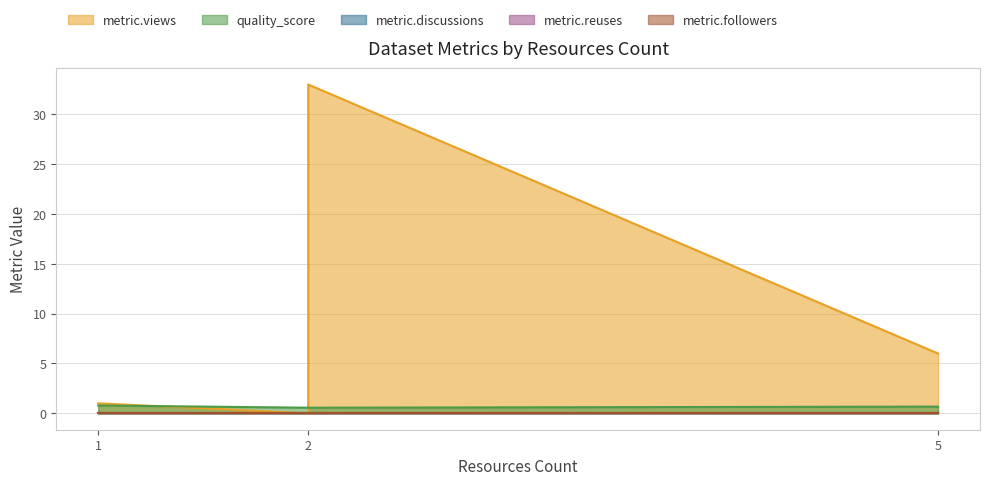

Reading left to right, list all the values displayed in this chart.

metric.views: 2=0.0	1=1.0	5=6.0	2=33.0
quality_score: 2=0.6	1=0.8	5=0.7	2=0.6
metric.discussions: 2=0.0	1=0.0	5=0.0	2=0.0
metric.reuses: 2=0.0	1=0.0	5=0.0	2=0.0
metric.followers: 2=0.0	1=0.0	5=0.0	2=0.0